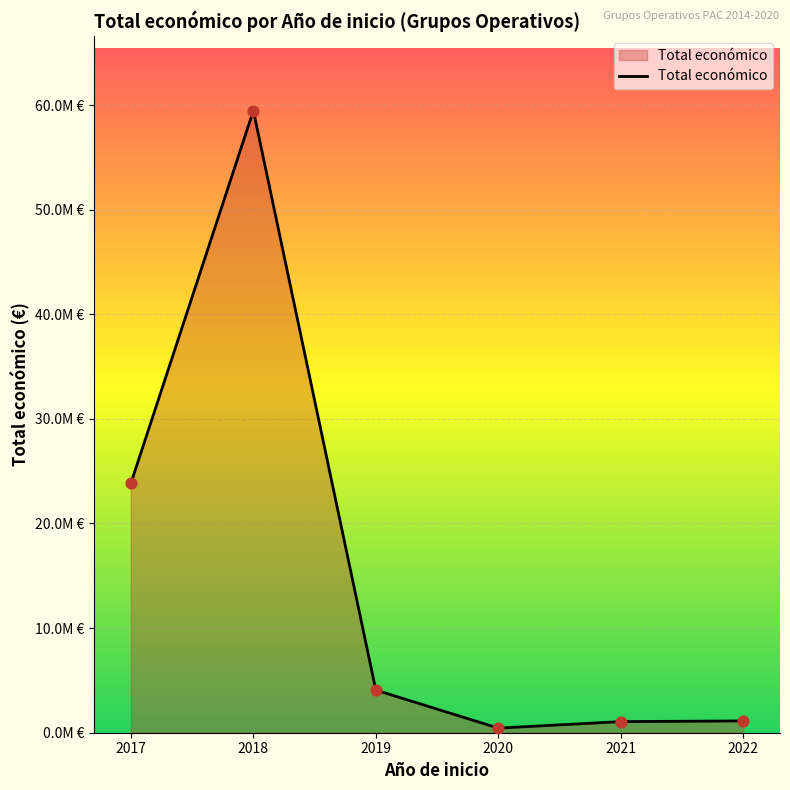

Between 2018 and 2017, which is larger?

2018